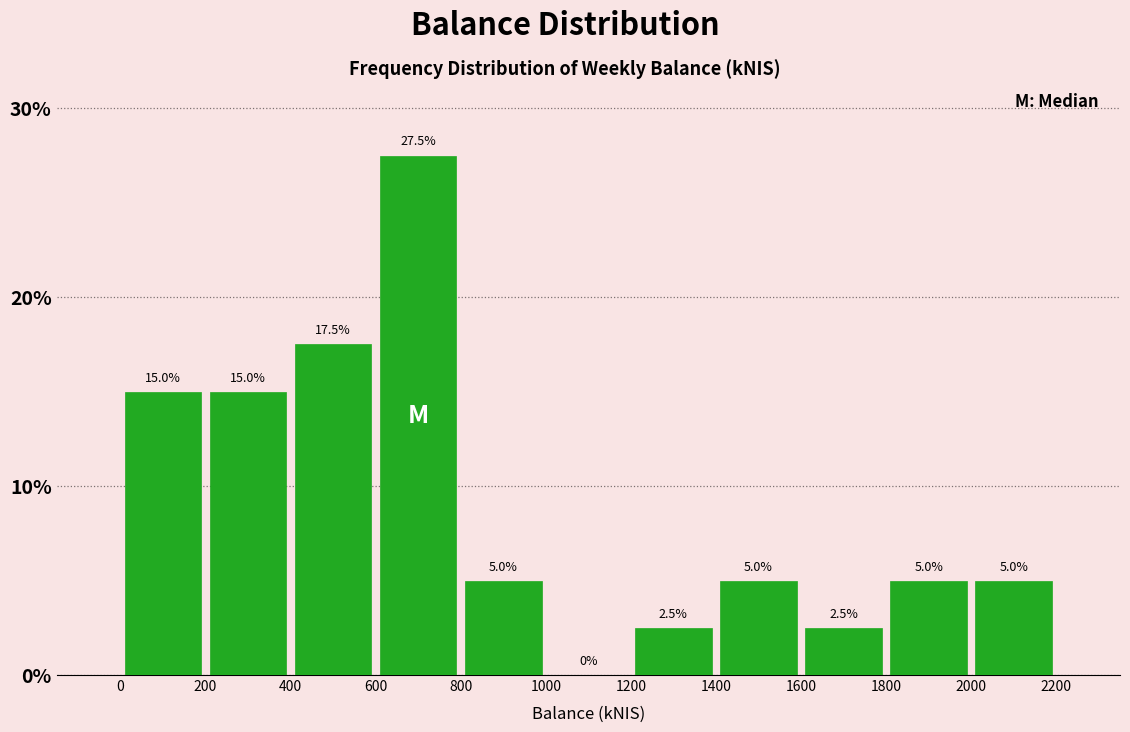

Reading left to right, list every bar in this chart as the range it spans on the x-axis followed by its height.

0 to 200: 15.0
200 to 400: 15.0
400 to 600: 17.5
600 to 800: 27.5
800 to 1000: 5.0
1000 to 1200: 0.0
1200 to 1400: 2.5
1400 to 1600: 5.0
1600 to 1800: 2.5
1800 to 2000: 5.0
2000 to 2200: 5.0